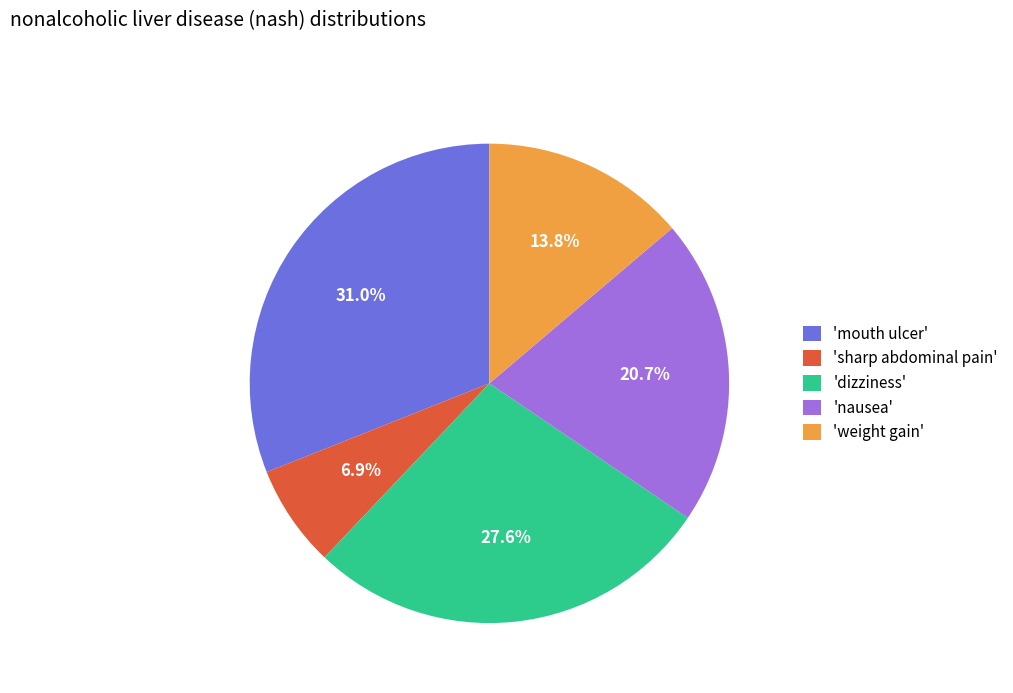

Does 'weight gain' account for over 50% of the chart?

No